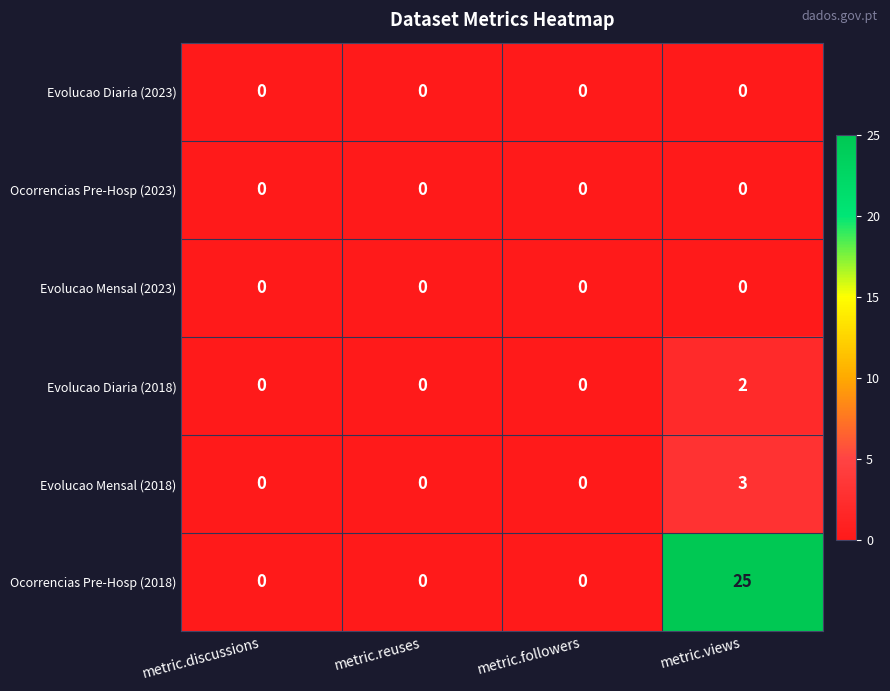

At which category does the chart reach its peak across all series?

metric.views